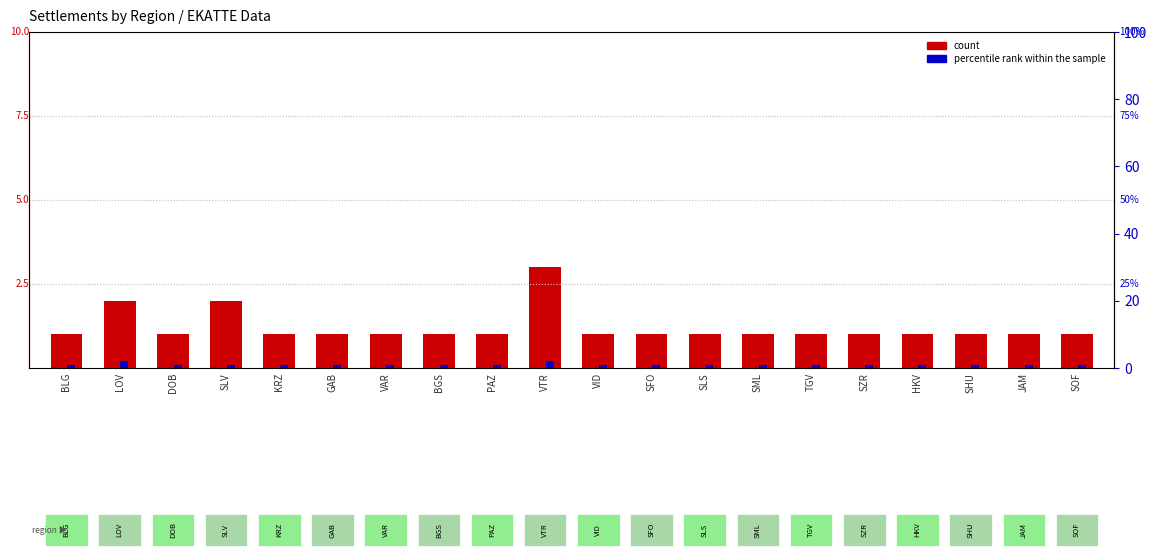

The count series shows 3.0 at VTR. True or false?

True